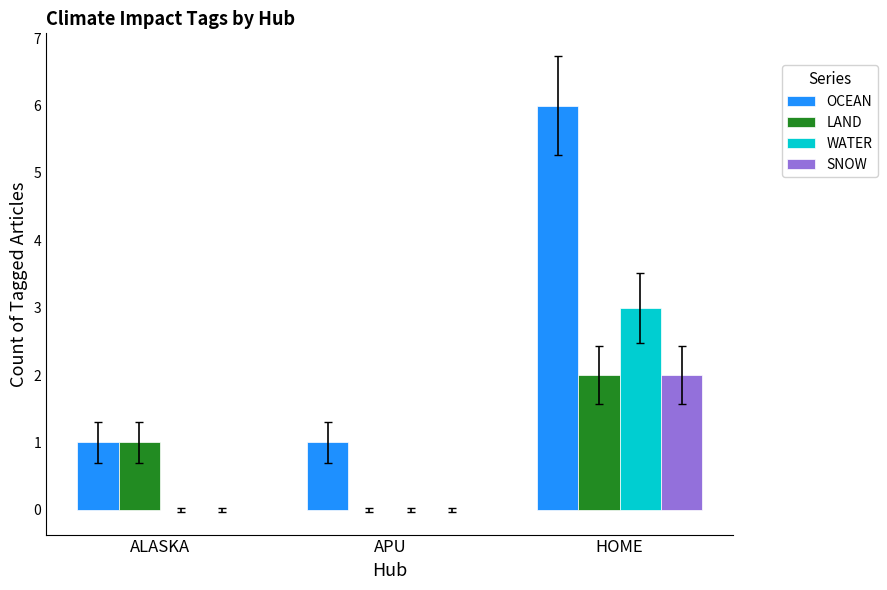

What is the sum of the LAND values at ALASKA and HOME?

3